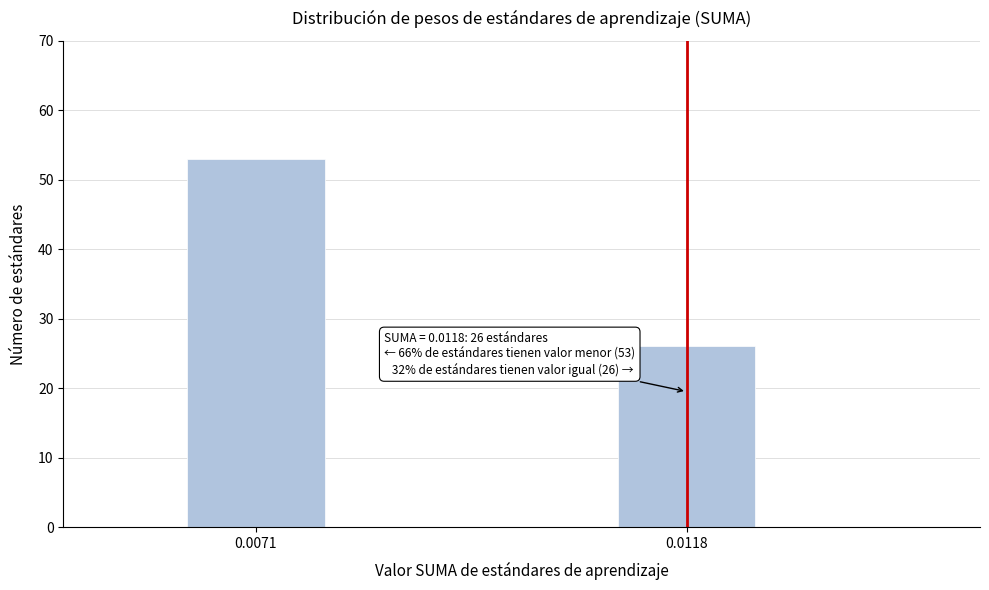

Reading left to right, transcribe all the data shown in this chart.

0.0071=53	0.0118=26